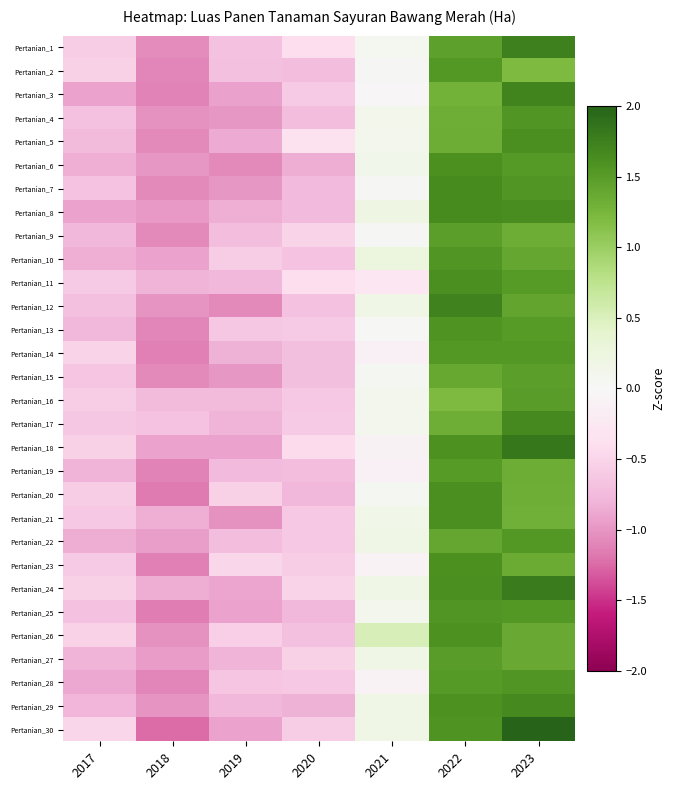

At how many categories does at least one series exceed 1?

2